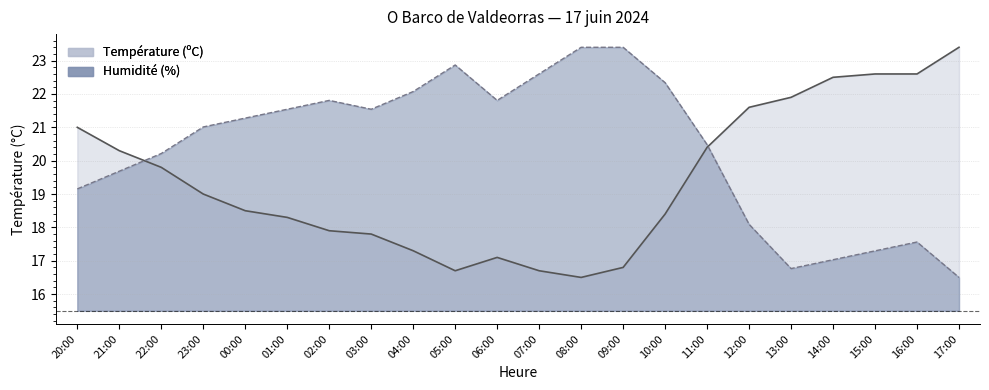

Is it true that Humidité (%) equals 27.9 at 11:00?

False